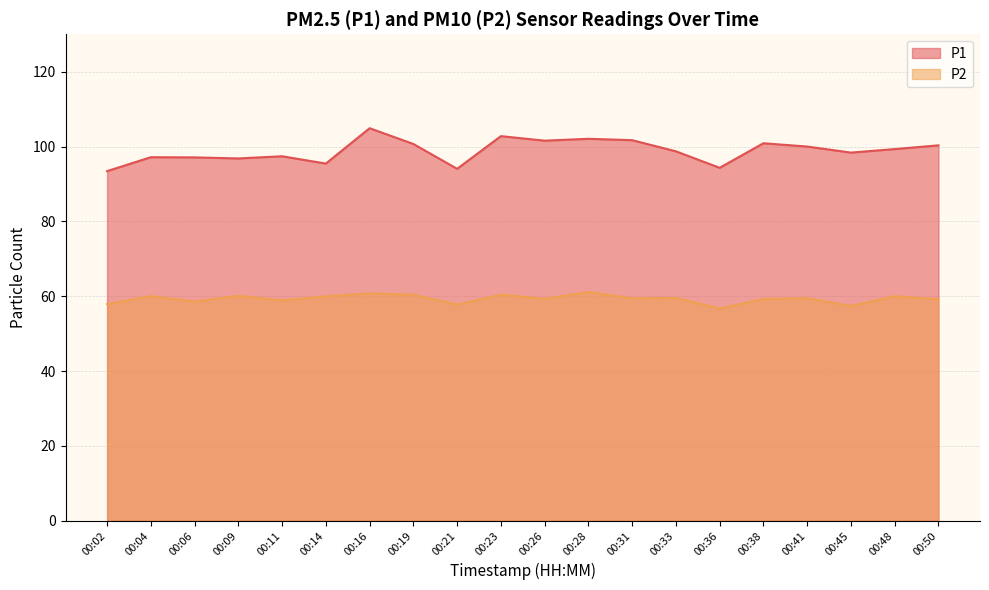

List the series in order of their overall mean, lowest first.

P2, P1